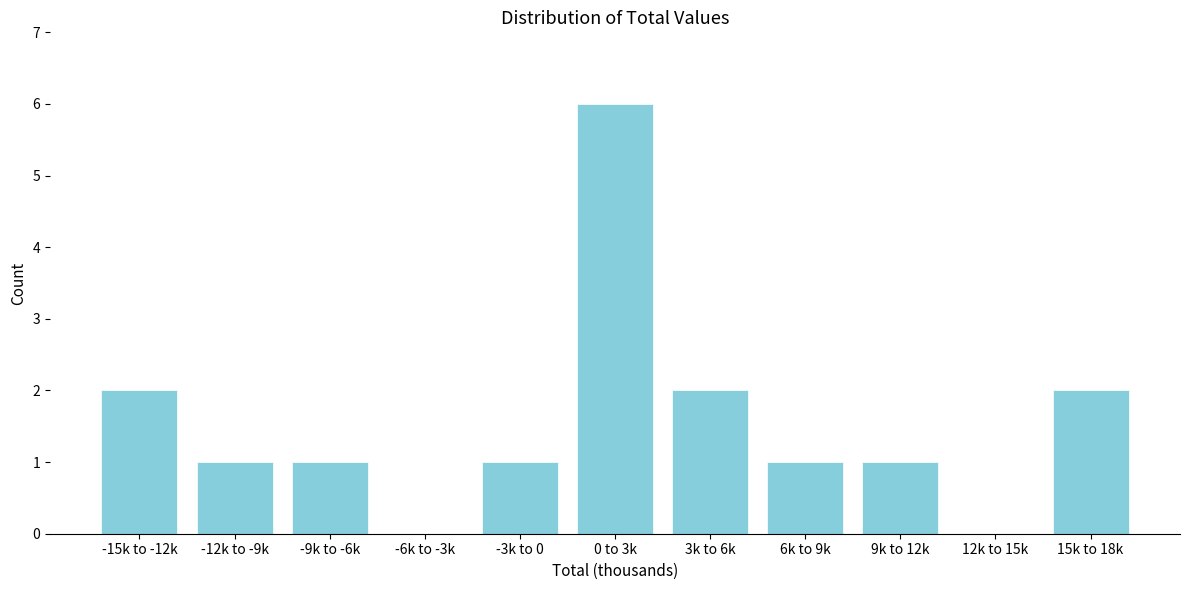

Reading left to right, list all the values displayed in this chart.

-15k to -12k=2	-12k to -9k=1	-9k to -6k=1	-6k to -3k=0	-3k to 0=1	0 to 3k=6	3k to 6k=2	6k to 9k=1	9k to 12k=1	12k to 15k=0	15k to 18k=2